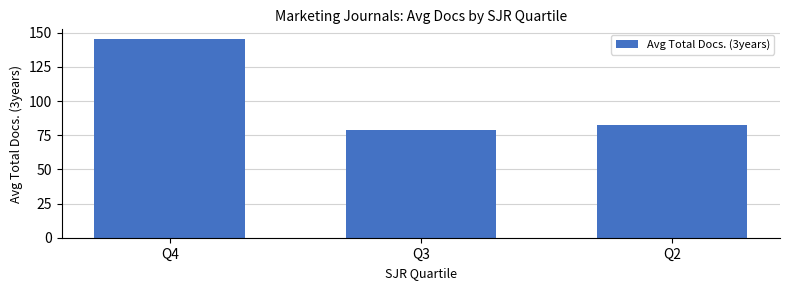

Reading left to right, what are all the values shown in this chart?

Q4=145.2	Q3=79.1	Q2=82.7